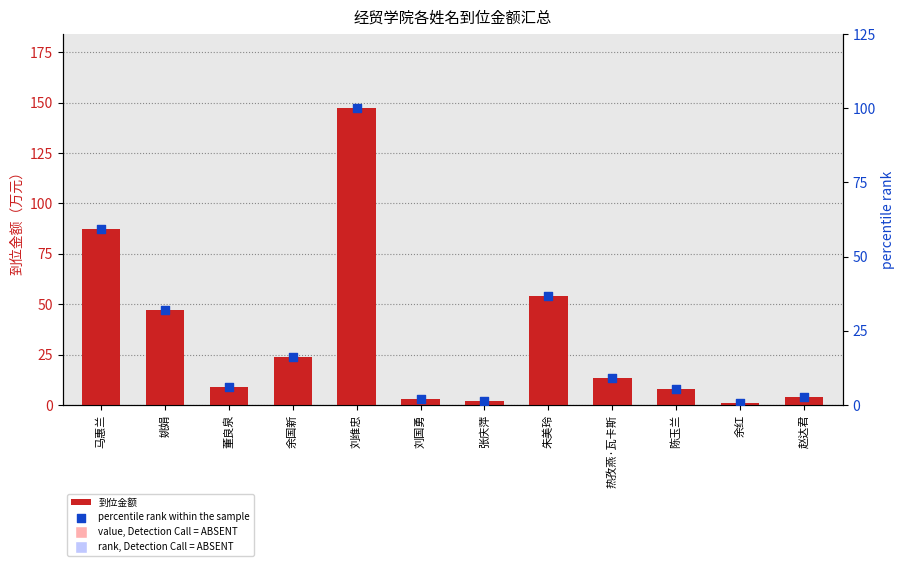

At which category is the sum across all series the highest?

刘维忠